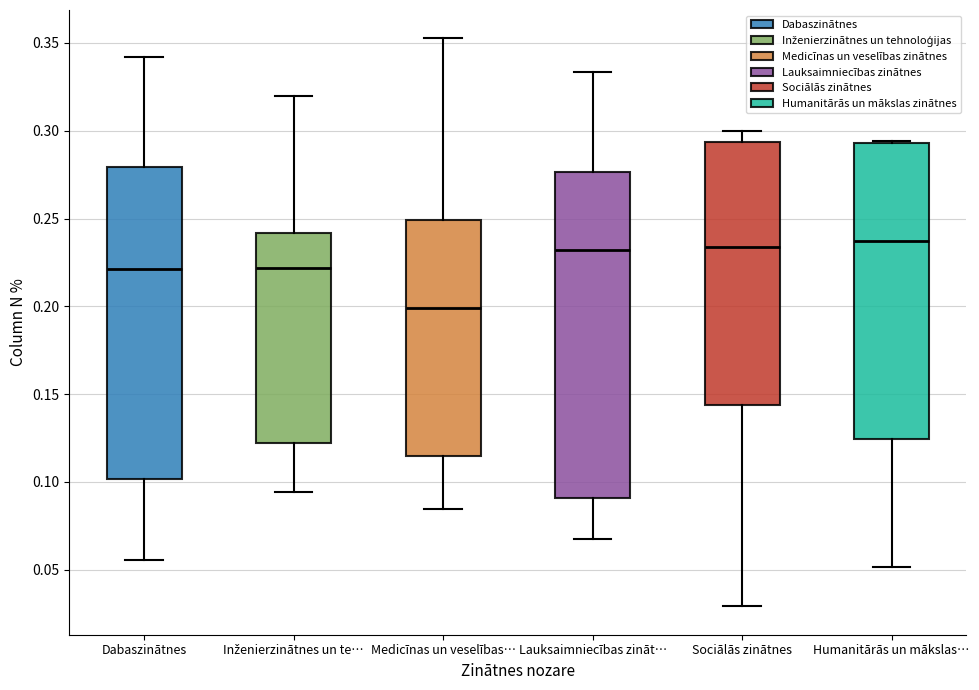

Comparing the boxes themselves (not the whiskers), which one is the tallest?

Lauksaimniecības zināt…